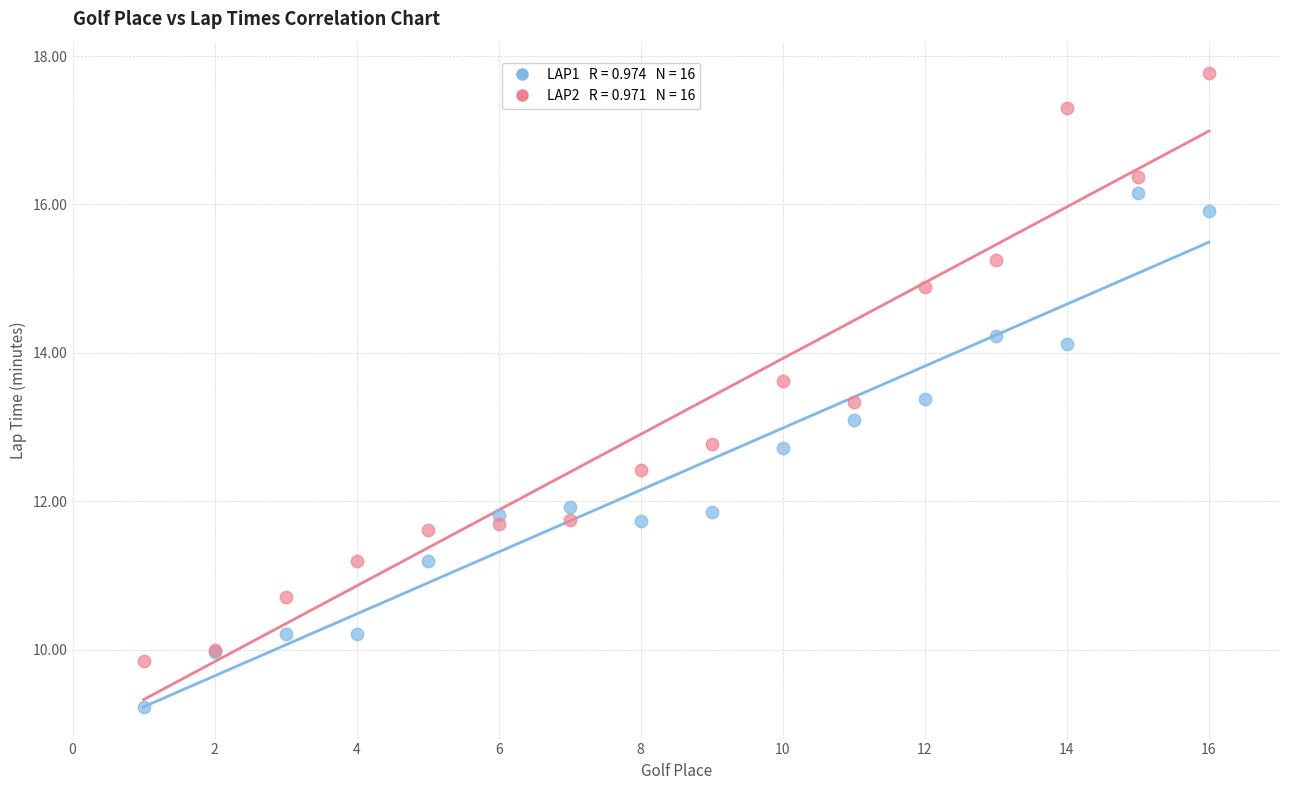

Across all series, what Y value is closest to 13?

13.1